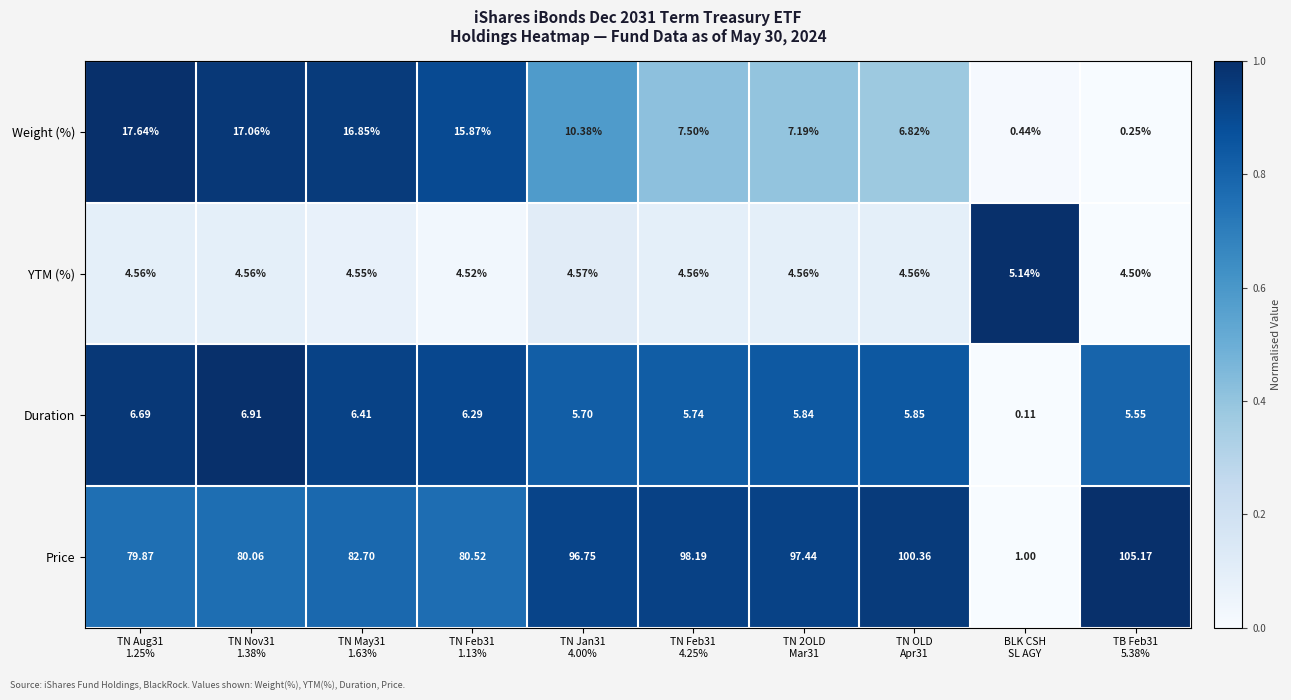

Which series has the widest spread of values?

Price